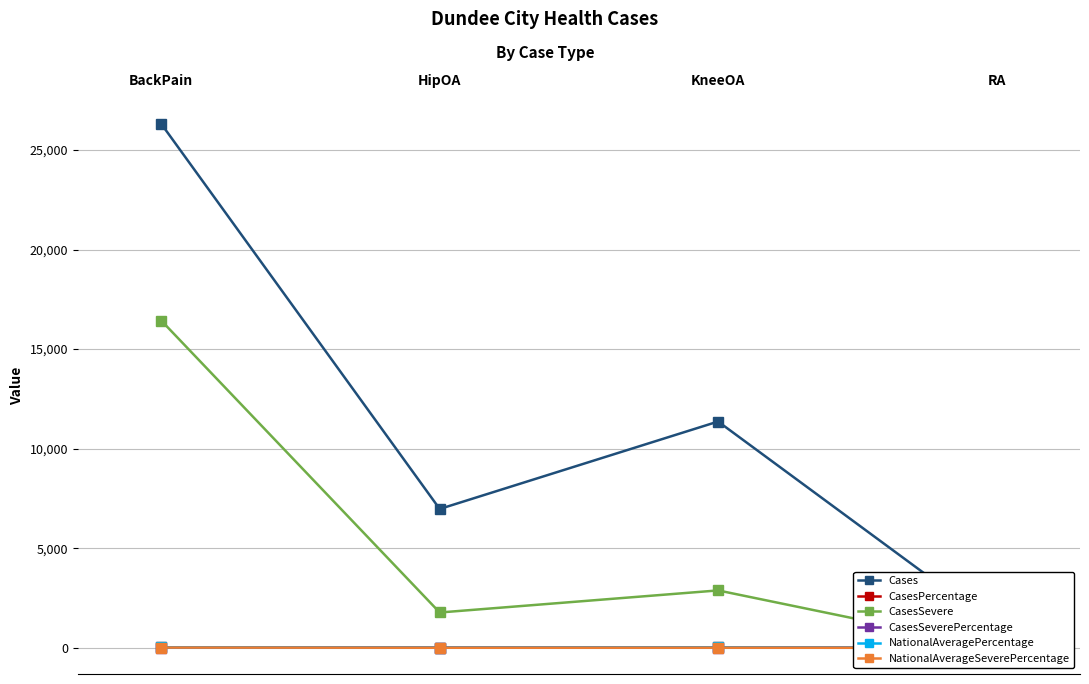

What is the maximum value shown in the chart?

26309.0